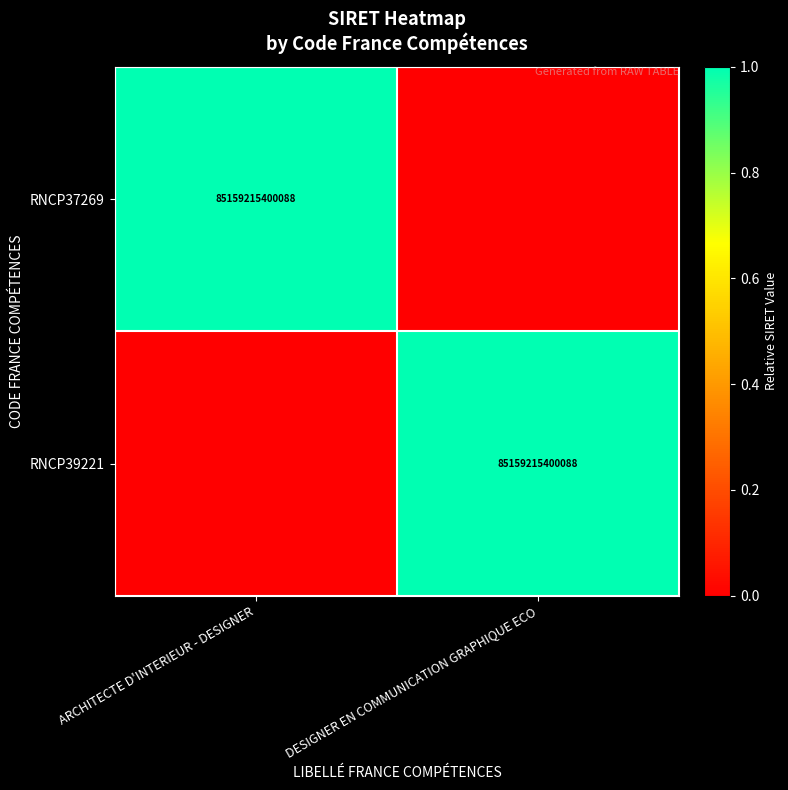

What is the difference between the highest and lowest values at DESIGNER EN COMMUNICATION GRAPHIQUE ECO?

1